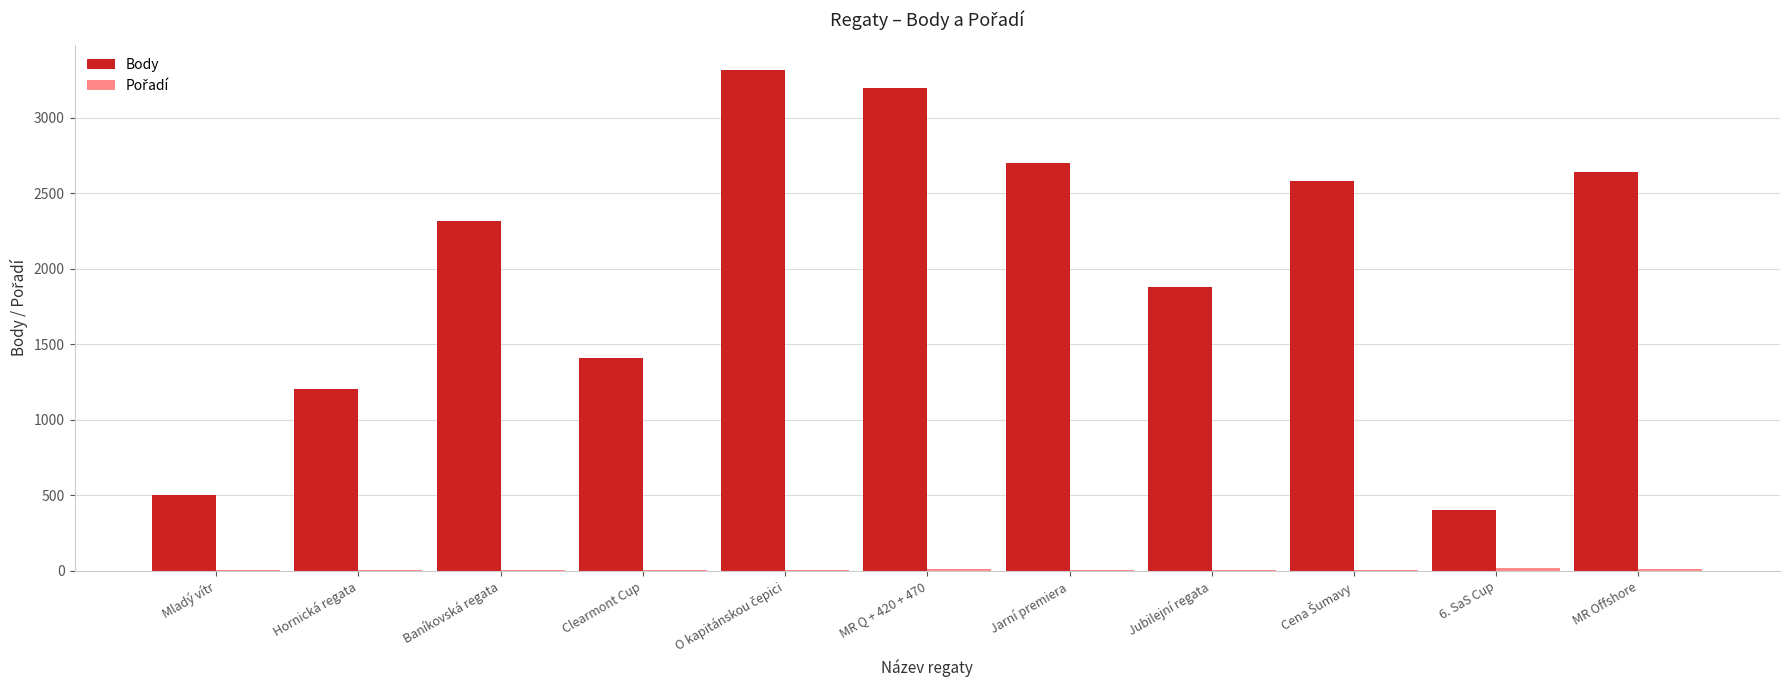

How many data points does each series have?

11